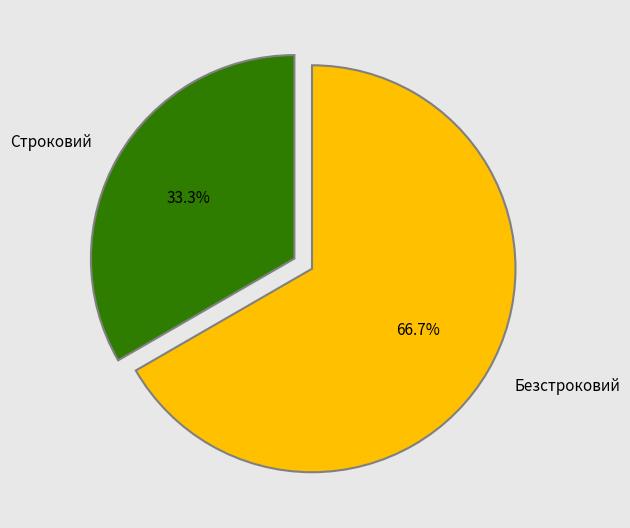

Rank the categories by value from lowest to highest.

Строковий, Безстроковий